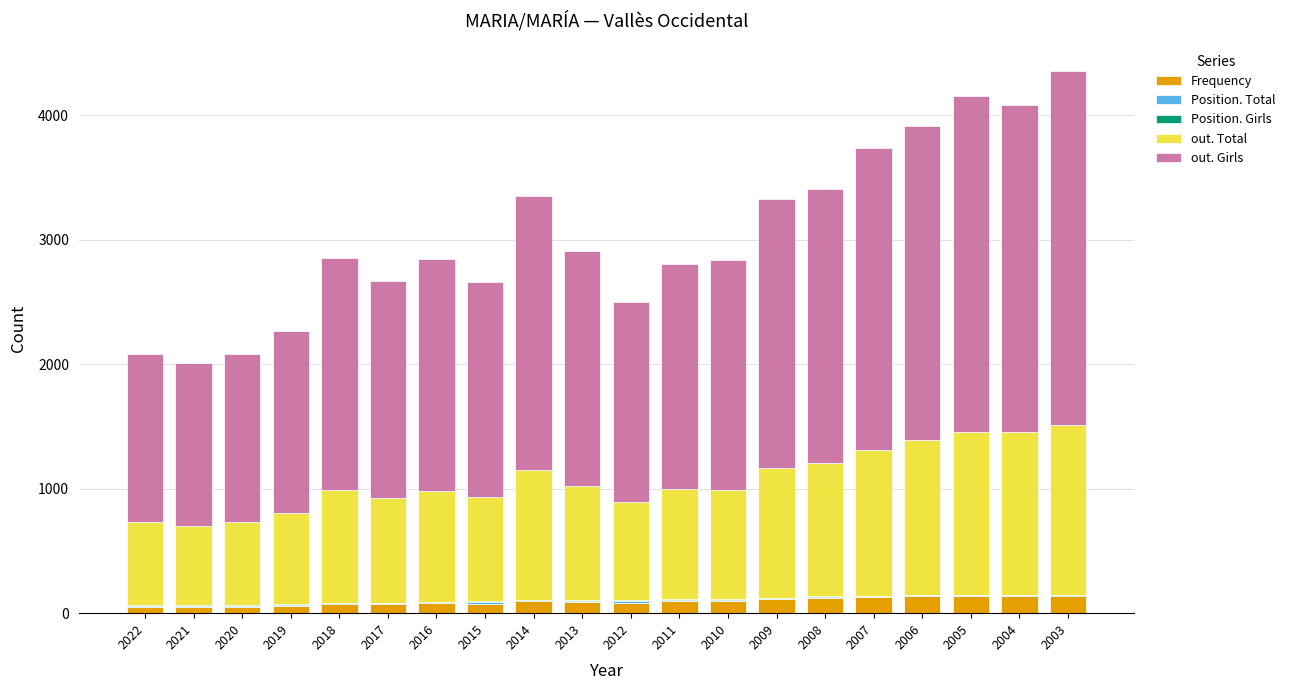

What is the maximum value for Frequency?

140